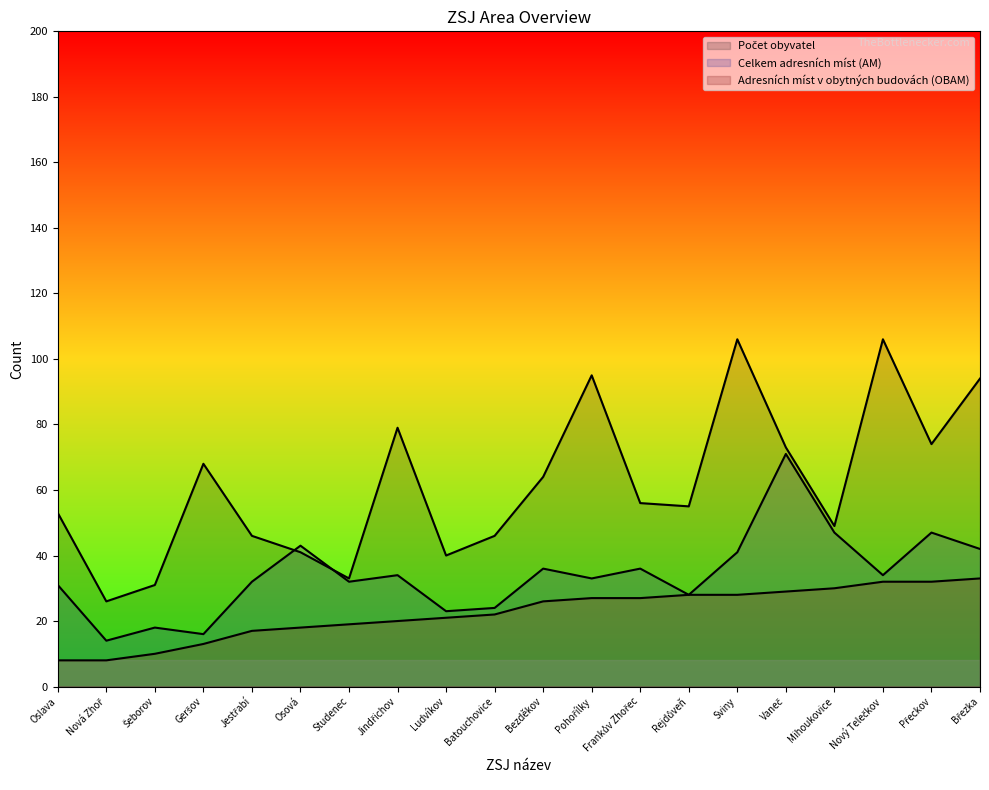

What is the minimum value for Adresních míst v obytných budovách (OBAM)?

8